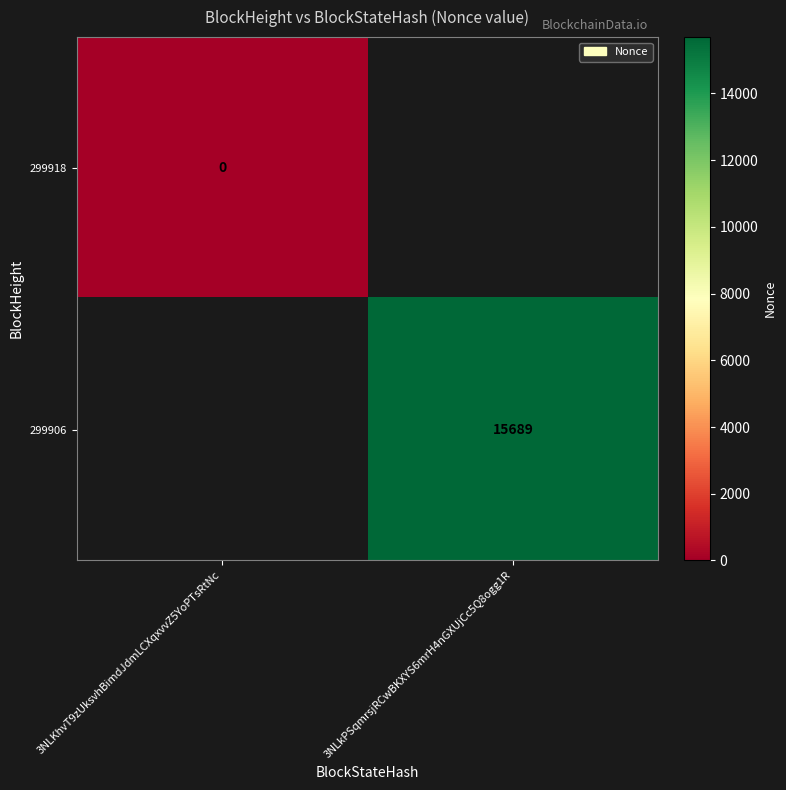

At how many categories does at least one series exceed 3059?

1